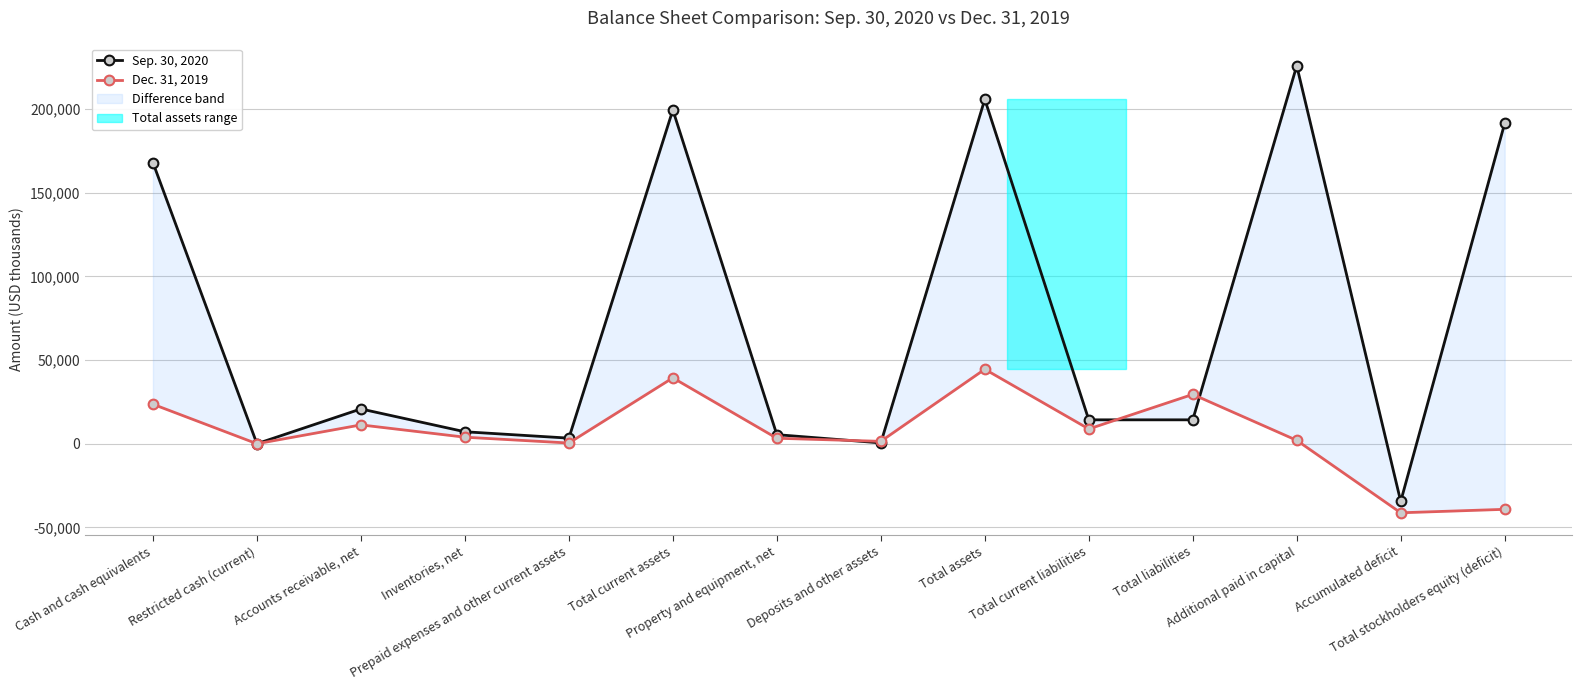

At which category is the sum across all series the highest?

Total assets